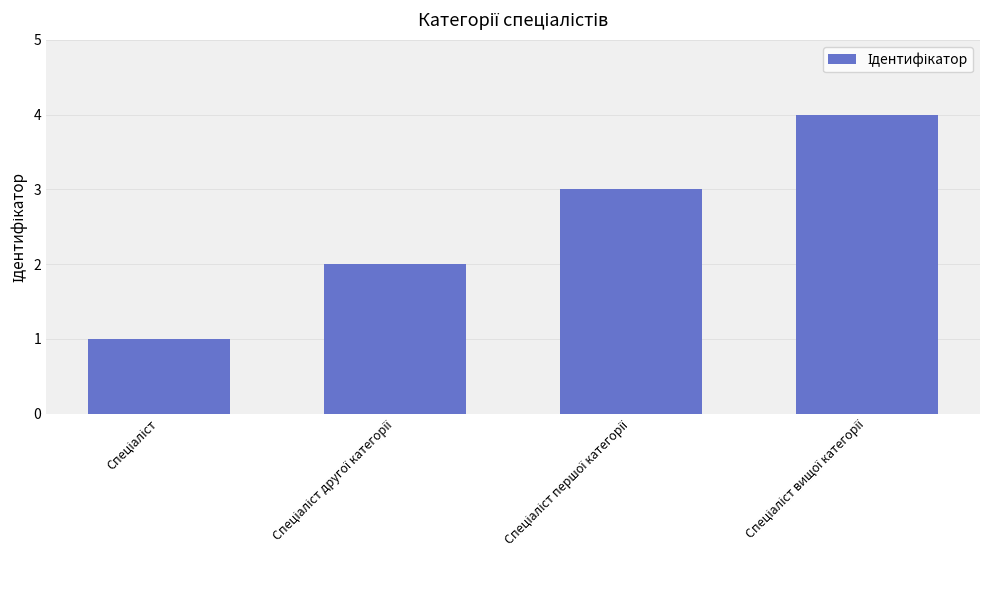

What is the sum of all values?

10